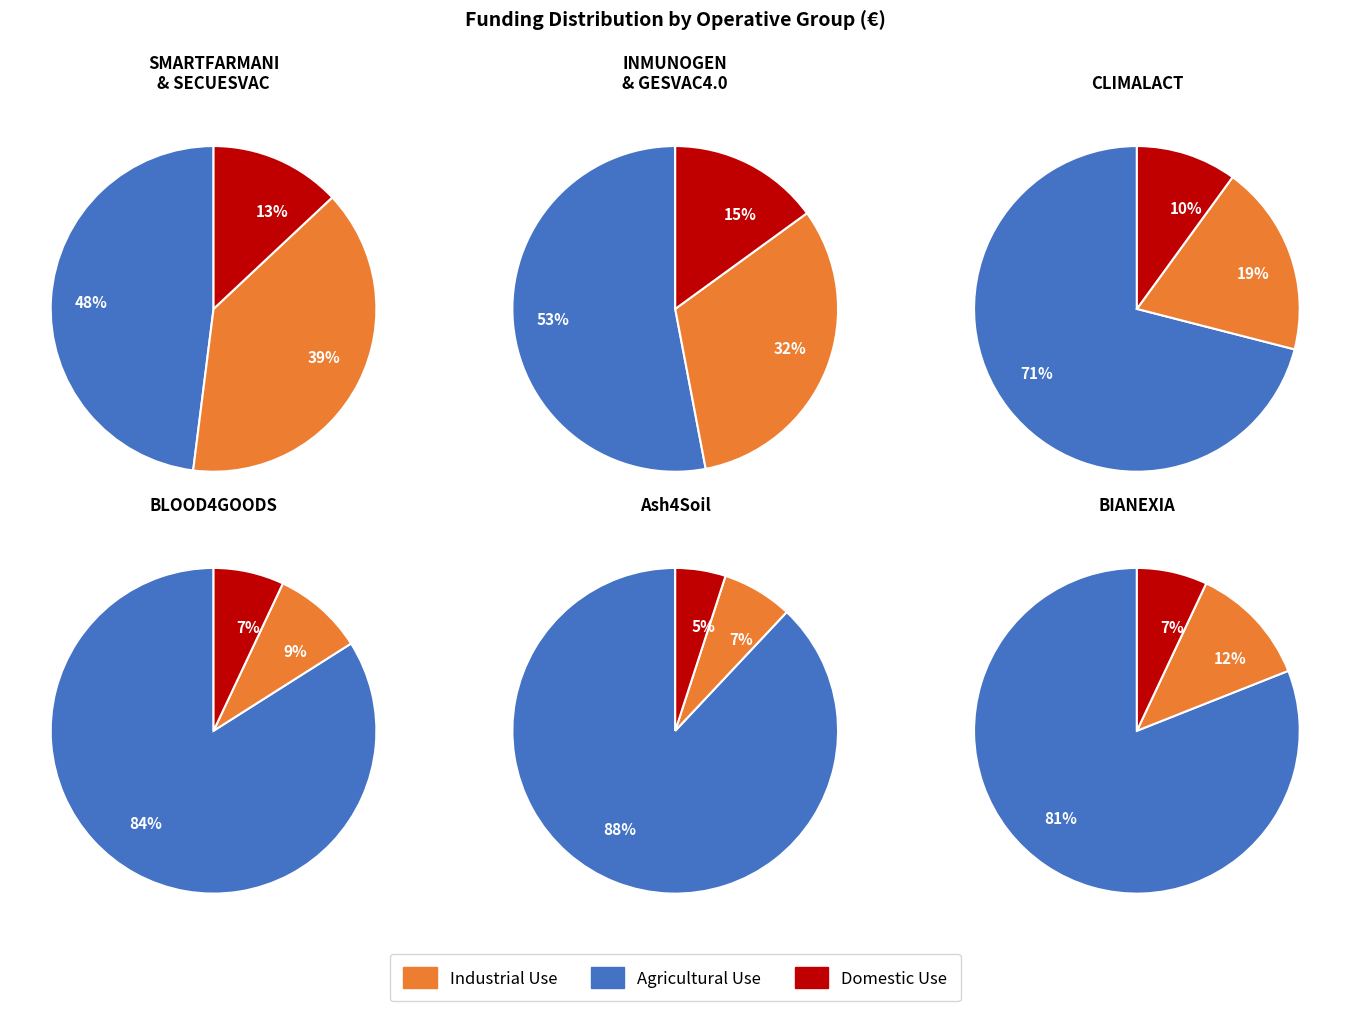

To the nearest percent, what is the difference between the INMUNOGEN and SMARTFARMANI slice percentages?

1%